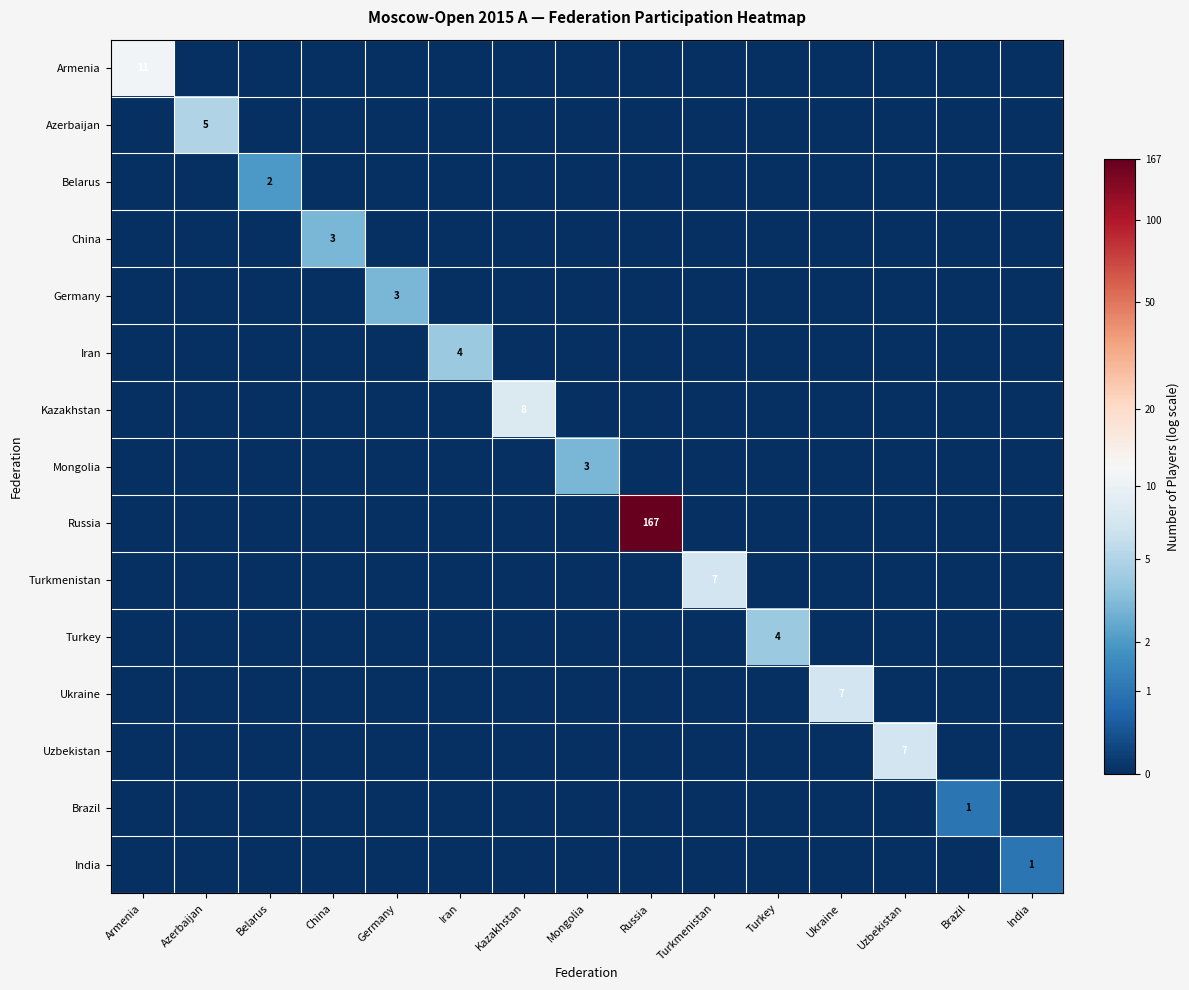

The value of Brazil at Brazil is 1. True or false?

True